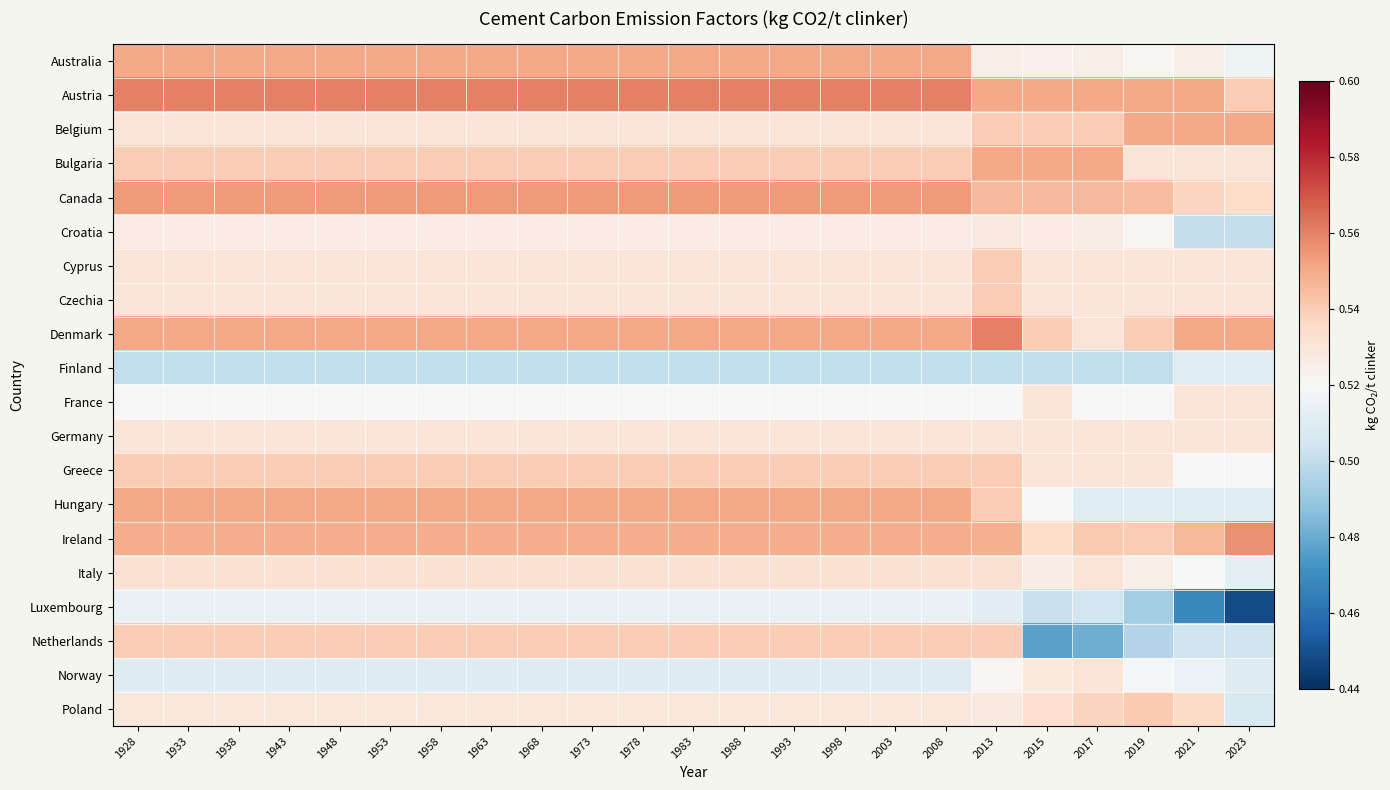

At which category is the sum across all series the highest?

2013